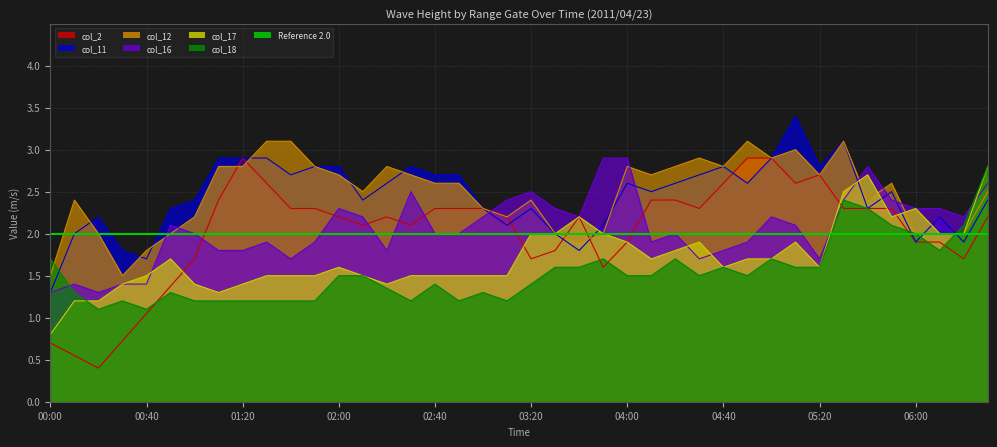

Where is the first local minimum for col_11 (1.585)?

00:40